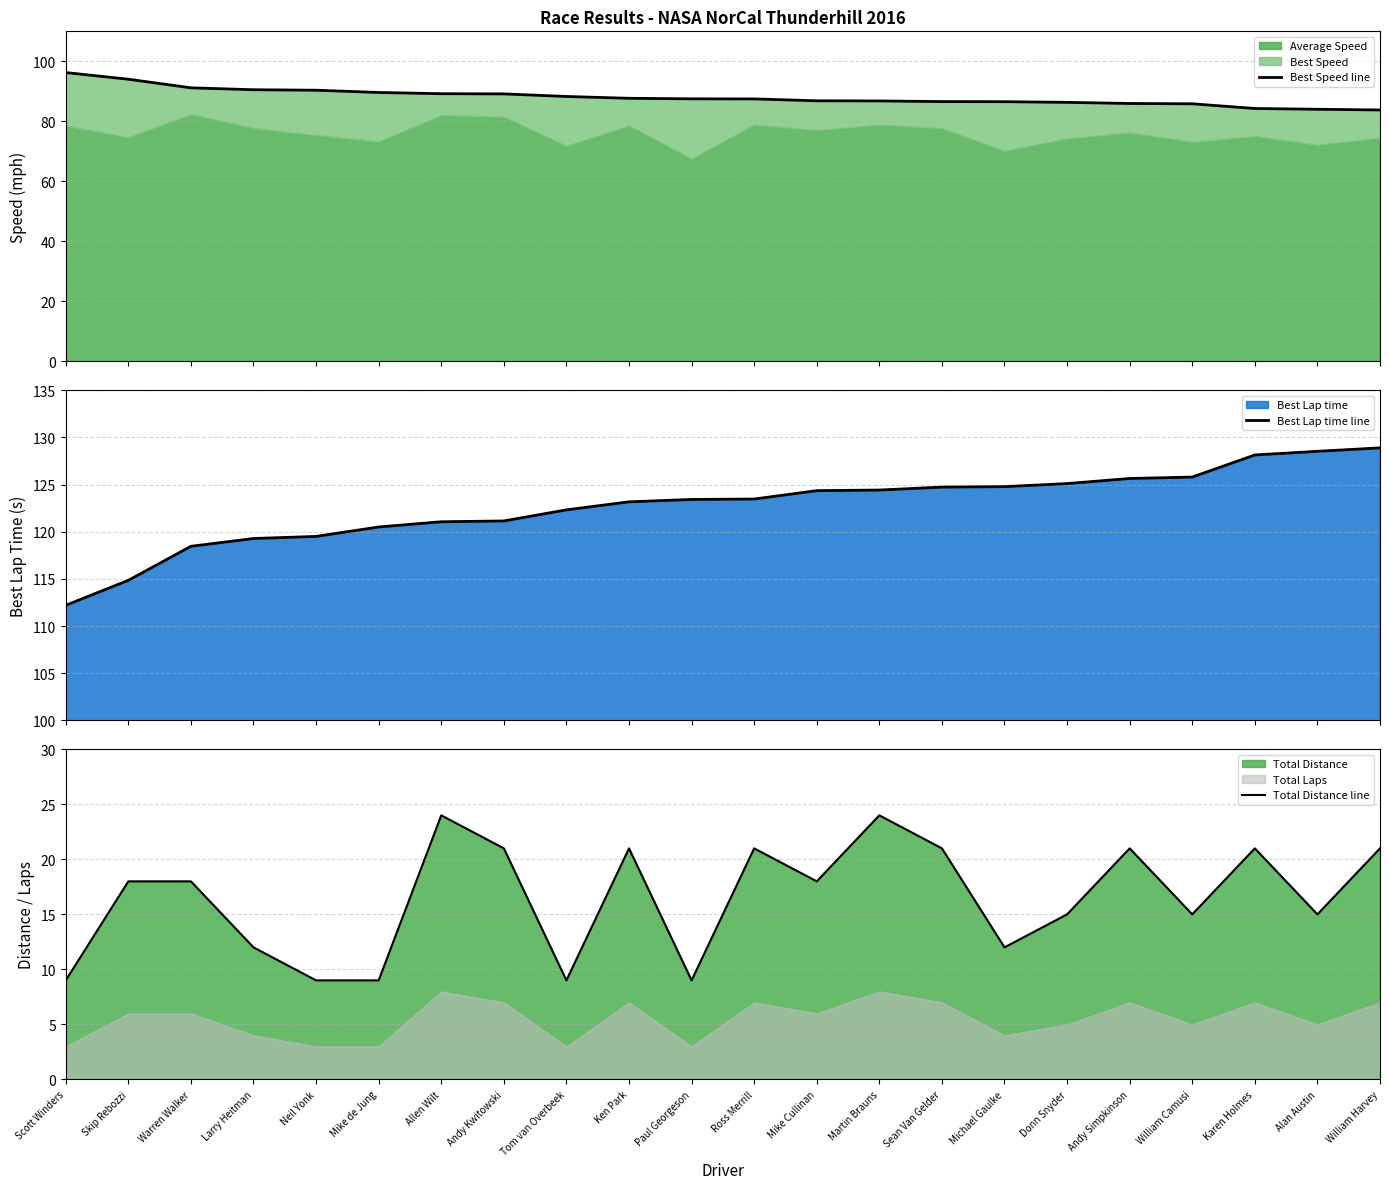

What is the average value of the Total Distance line series?

16.5